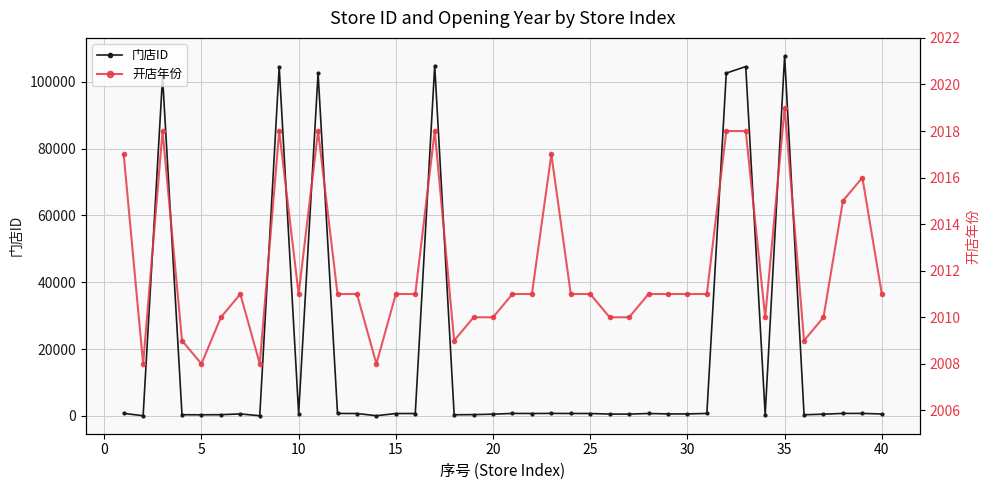

What is the value of the 开店年份 point at the 17th from the left?

2018